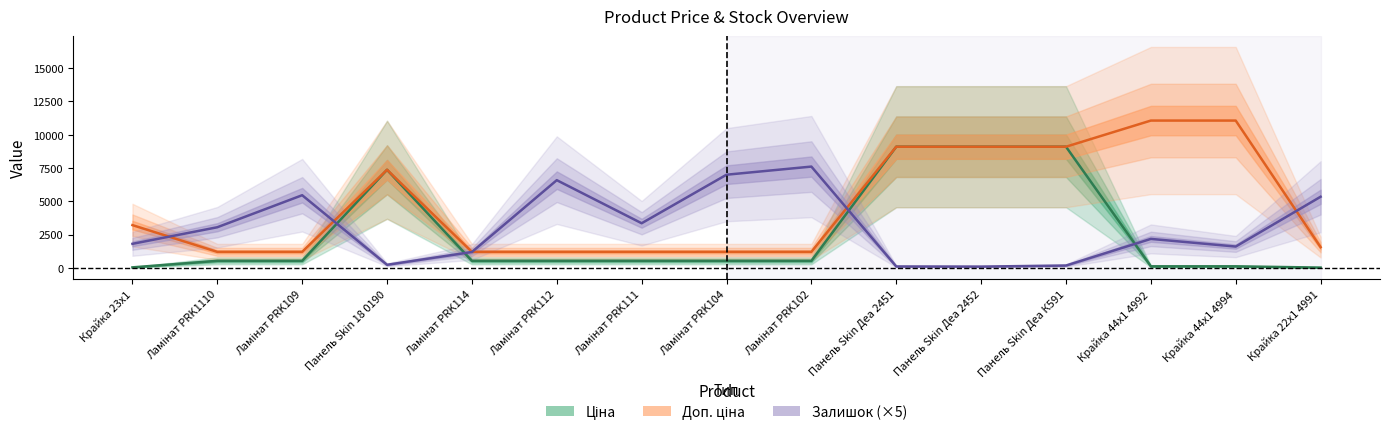

At how many categories does at least one series exceed 7257?

7